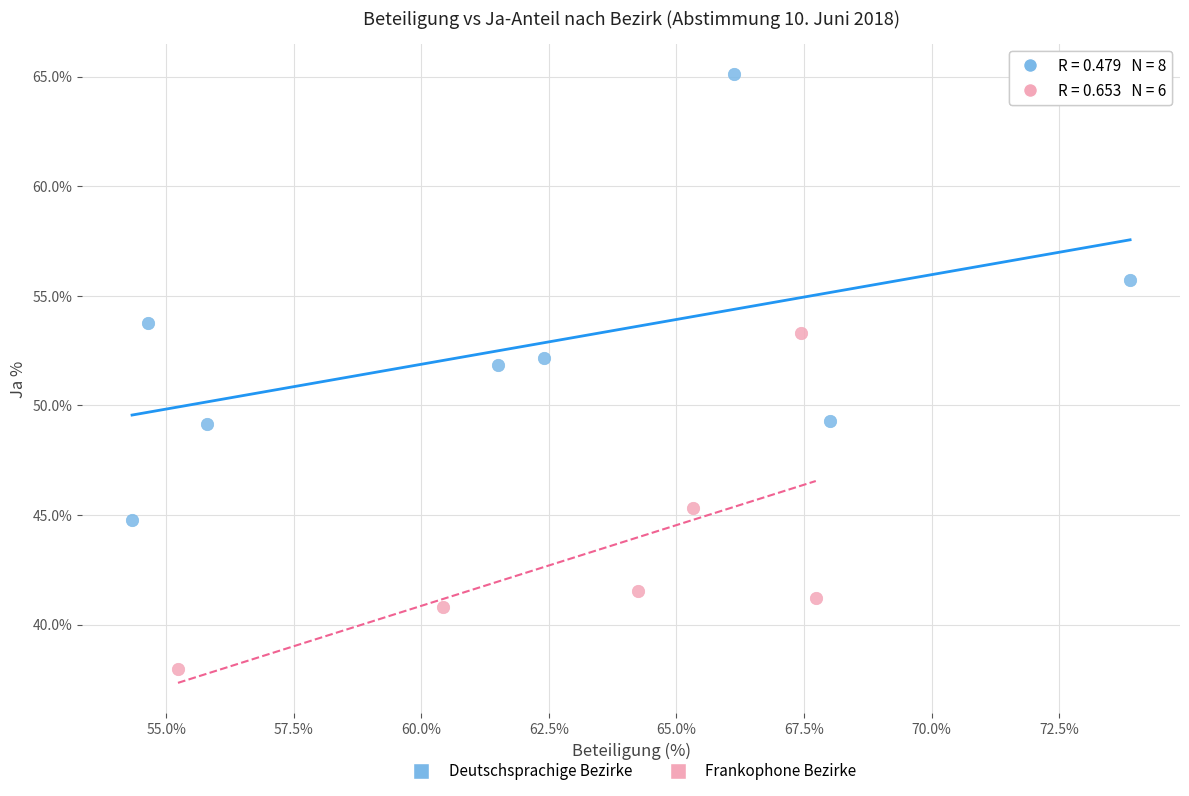

Which series has the widest spread of Y values?

Deutschsprachige Bezirke